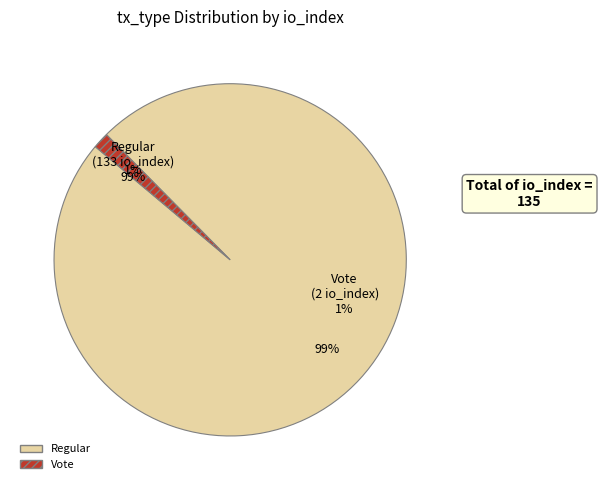

Does any single category account for the majority?

Yes